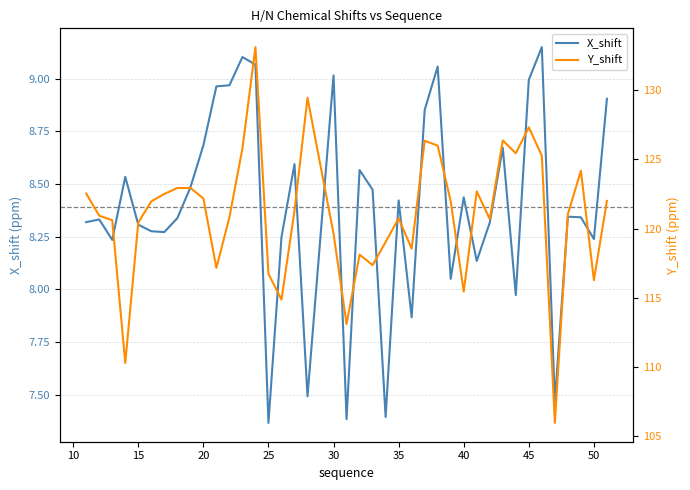

The X_shift series shows 8.7 at 20. True or false?

True